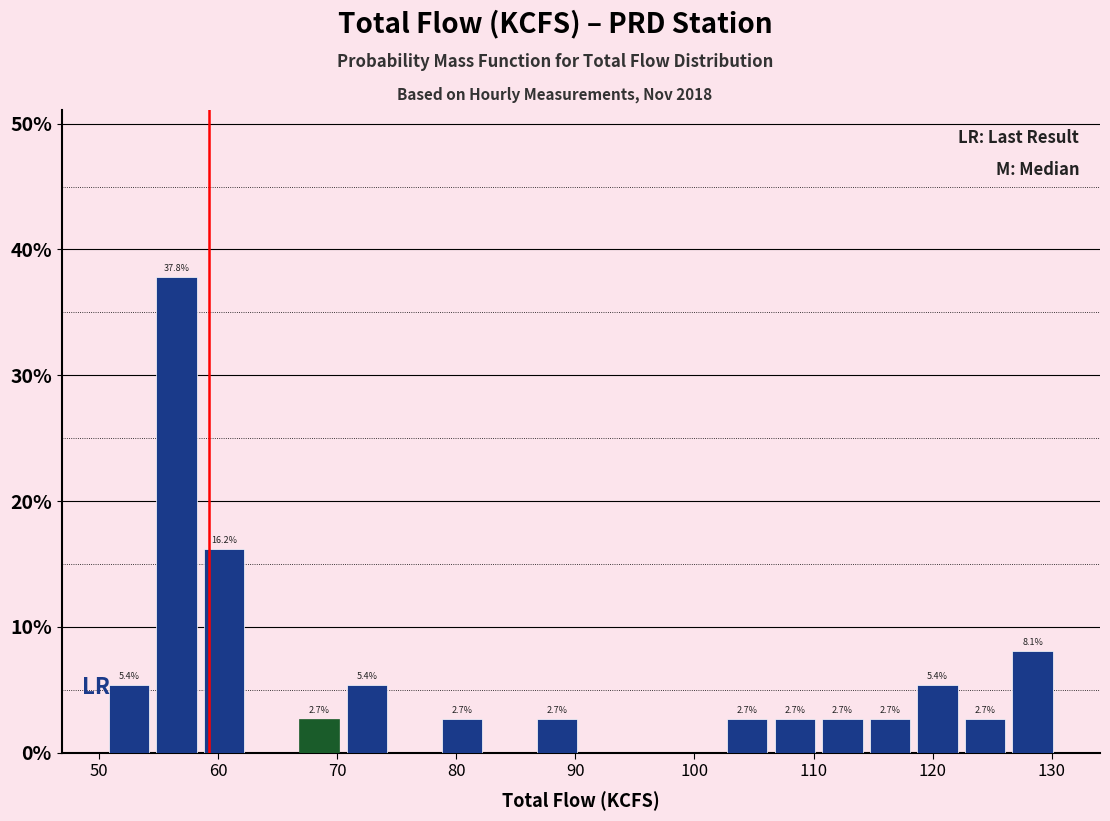

Around what value on the x-axis is the tallest bar? Give the approximate position of its centre, as read against the axis.

56